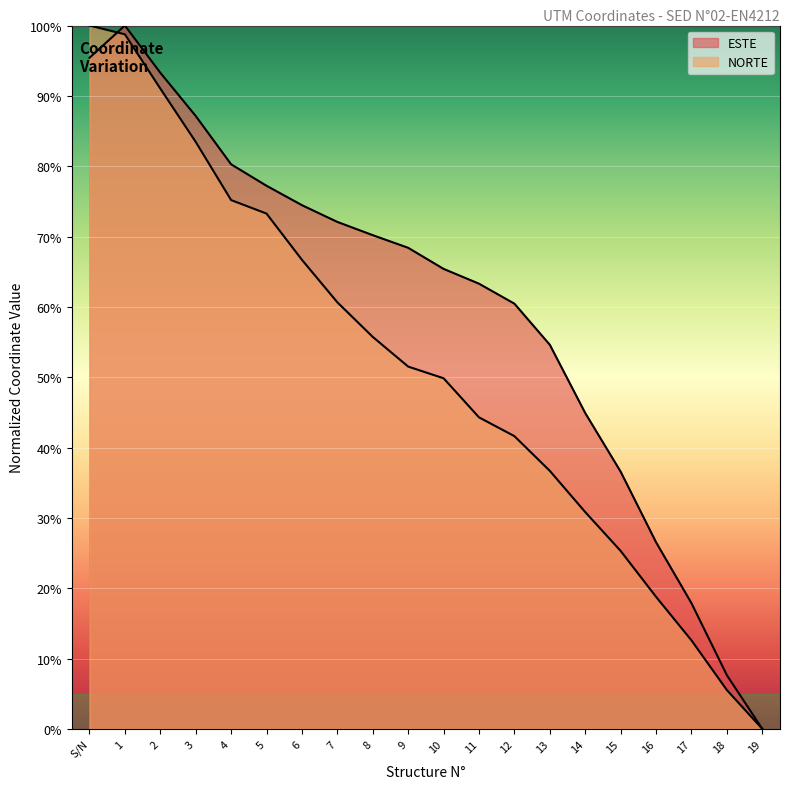

Is it true that NORTE equals 10.2 at 13?

False